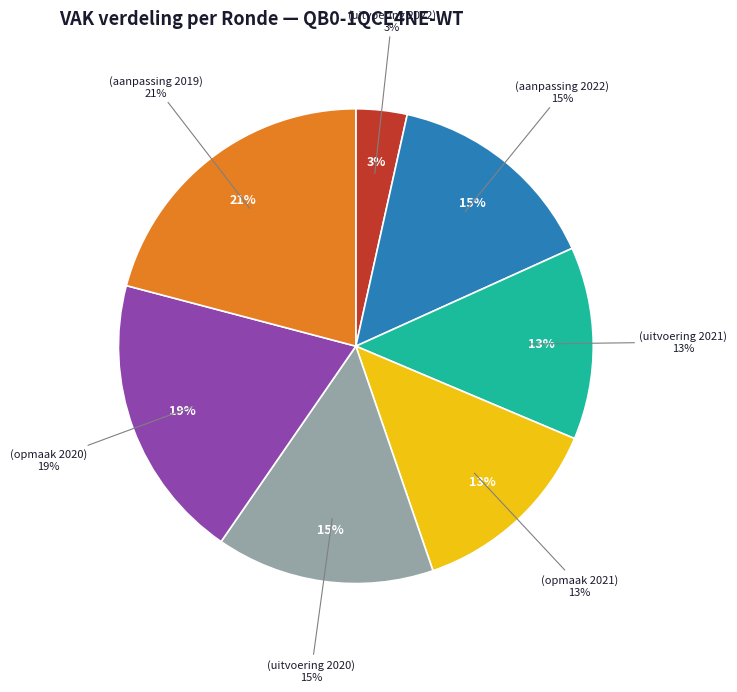

Between QB0-1QCE4NE-WT (opmaak 2021) and QB0-1QCE4NE-WT (aanpassing 2022), which is larger?

QB0-1QCE4NE-WT (aanpassing 2022)